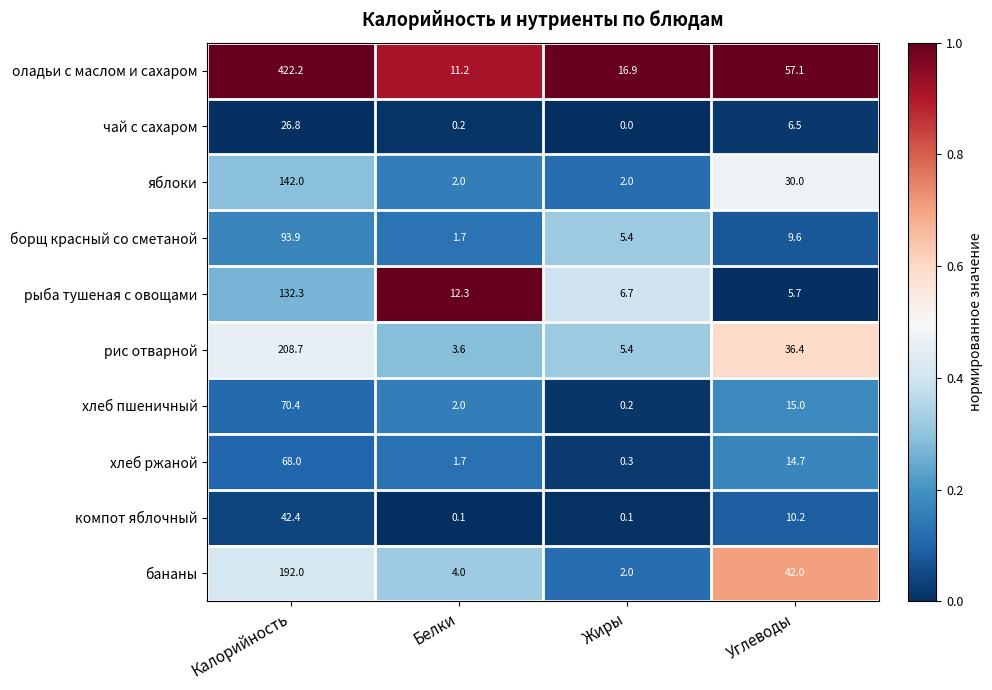

Which series has the largest total across all categories?

оладьи с маслом и сахаром